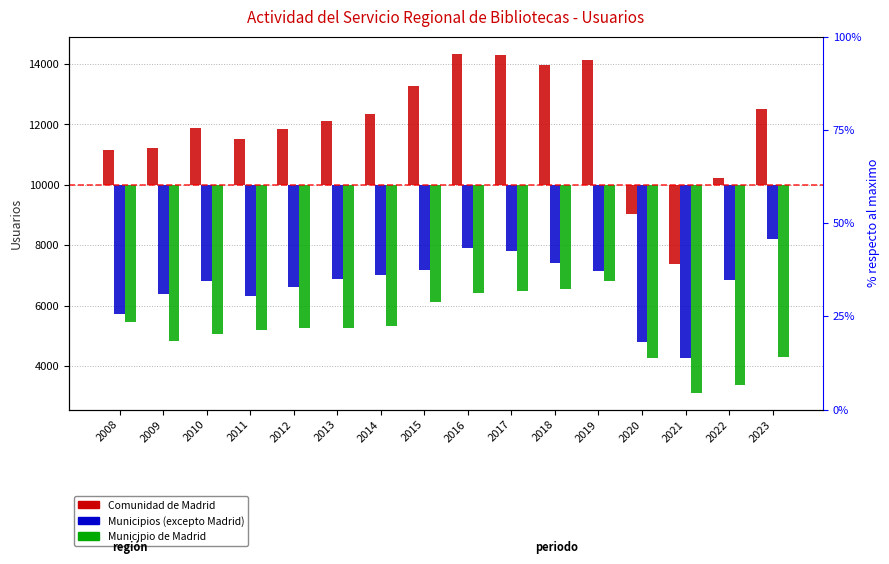

Are the bars grouped side by side (vs. stacked)?

Yes